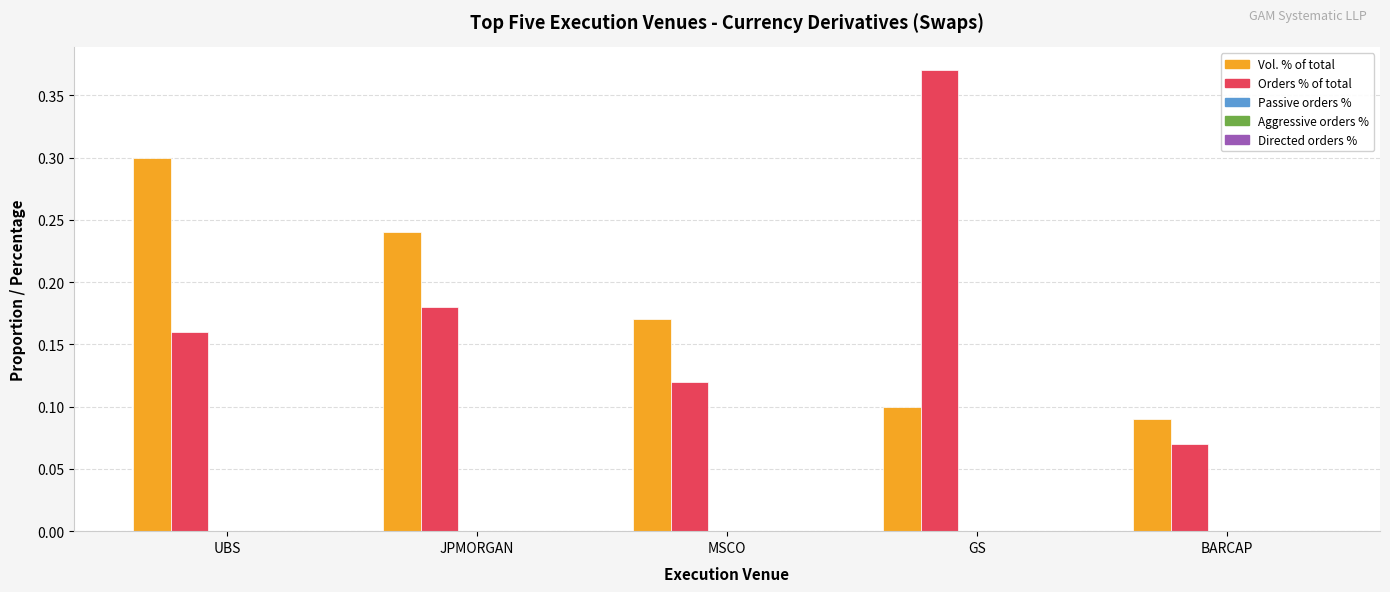

Does the chart contain stacked bars?

No